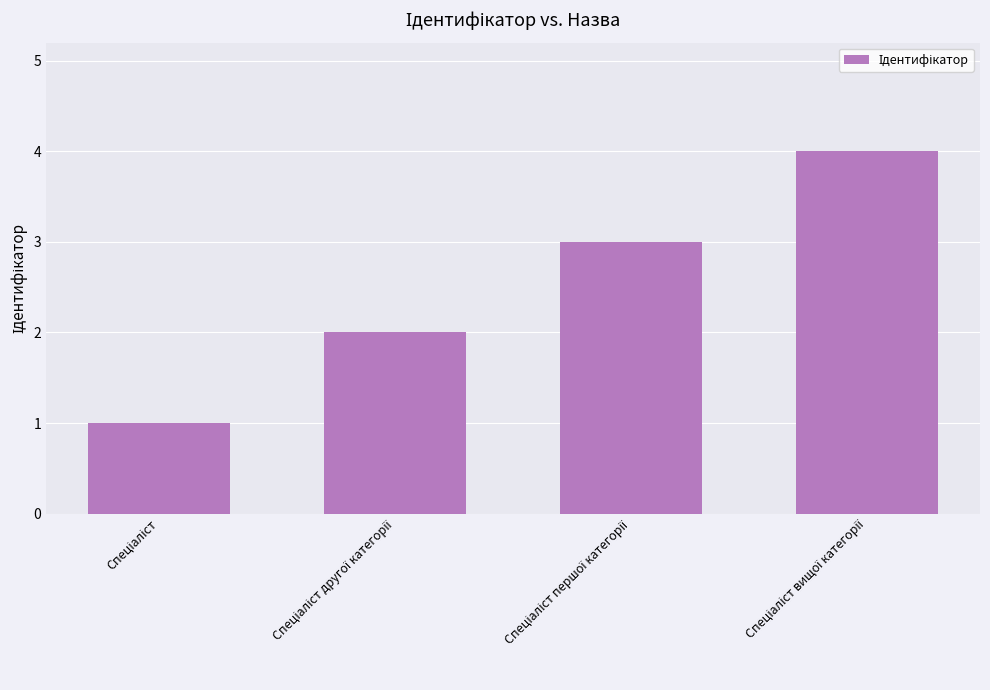

What is the sum of all values?

10